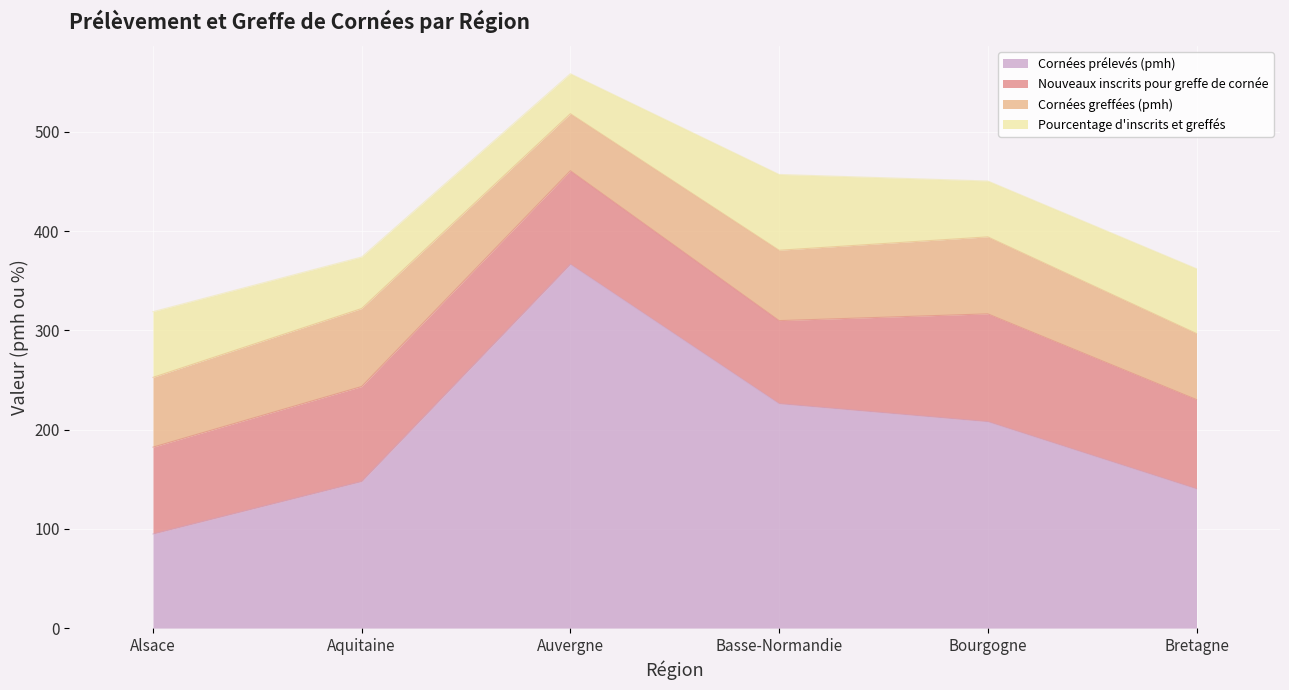

True or false: Cornées greffées (pmh) and Cornées prélevés (pmh) intersect in this chart.

False